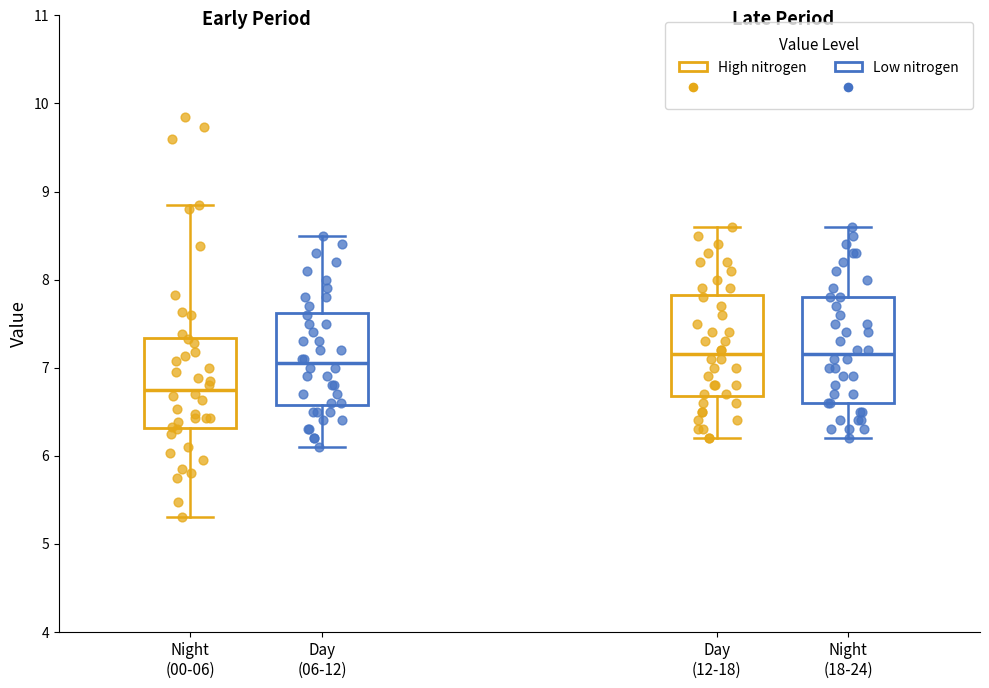

Where does the median line of the box for Night (00-06) sit on the y-axis? The values are not printed on the chart, so give them approximately, as read against the axis.

6.8